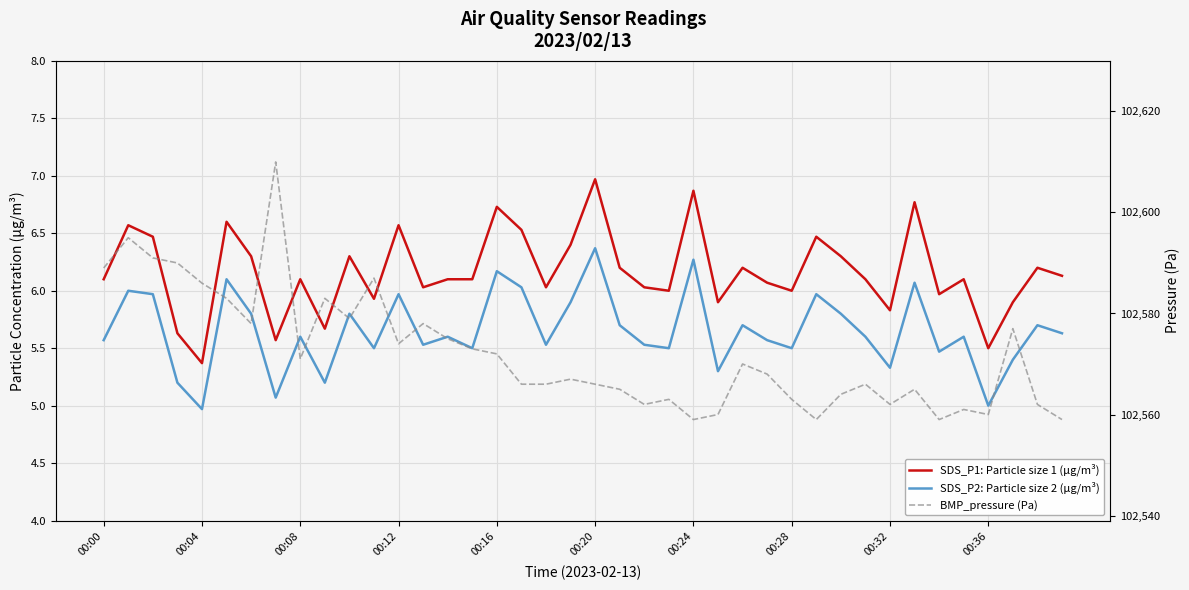

Is it true that SDS_P1: Particle size 1 (µg/m³) equals 3.3 at 25?

False